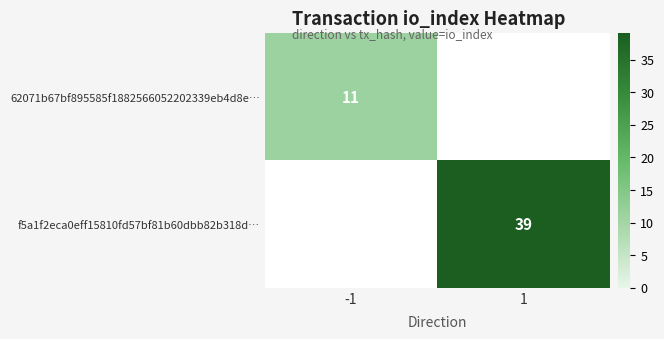

Is it true that 62071b67bf895585f1882566052202339eb4d8e… equals 15 at -1?

False